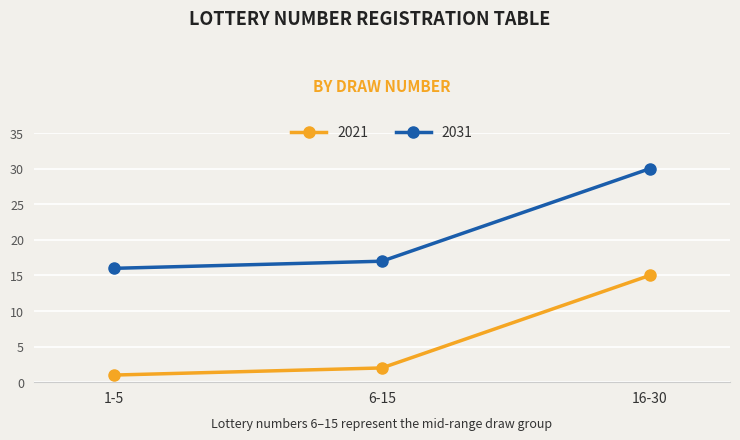

What is the highest value of the 2031 series?

30